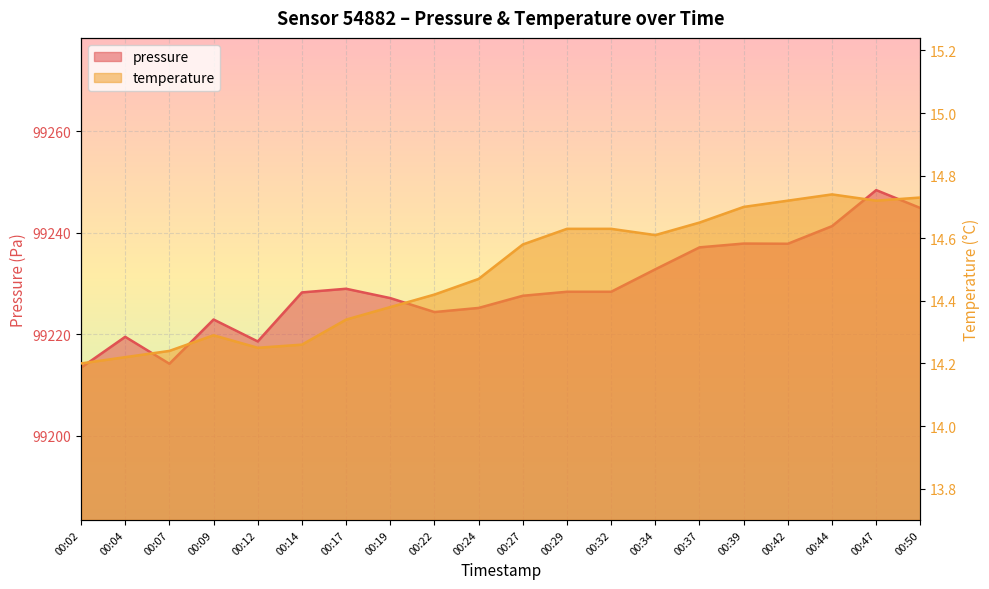

How many values in the pressure series are below 99228?

9